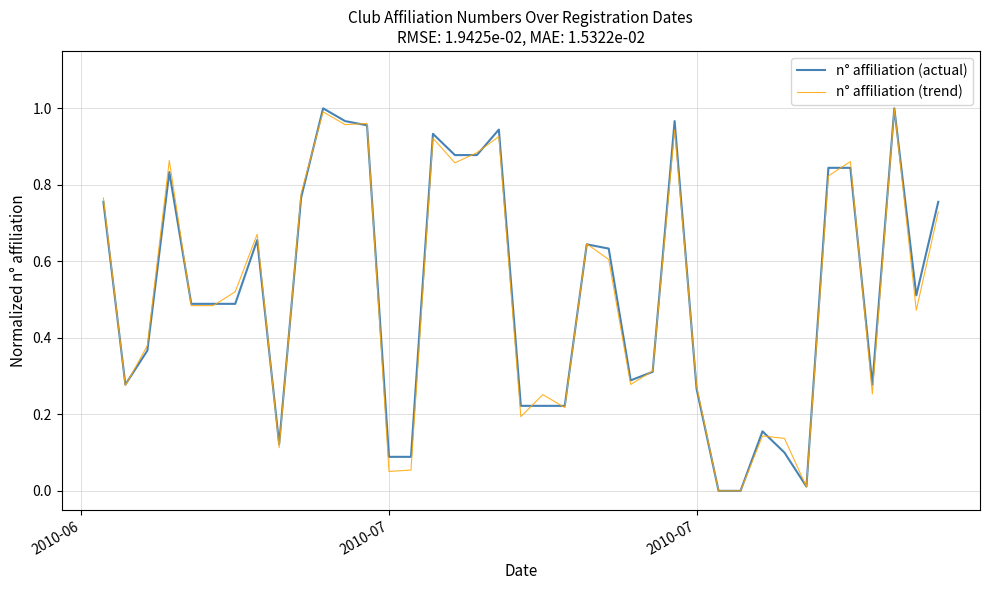

Does the chart have visible grid lines?

Yes